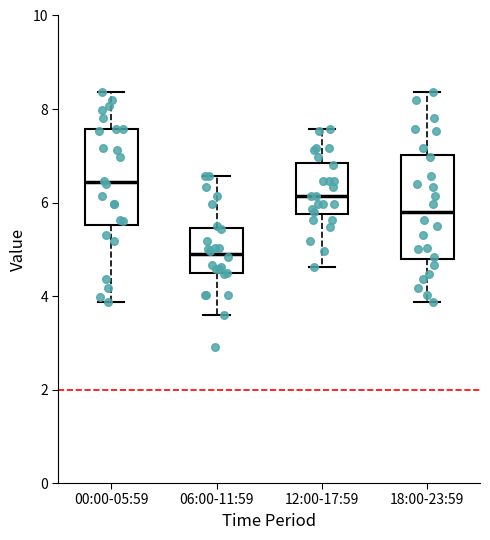

Which box has the lowest median line?

06:00-11:59